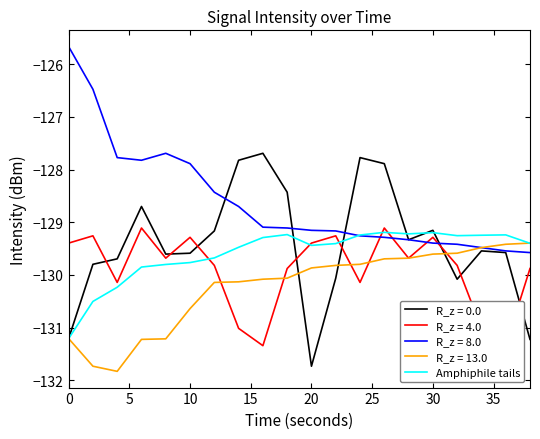

What is the average value?

-129.6